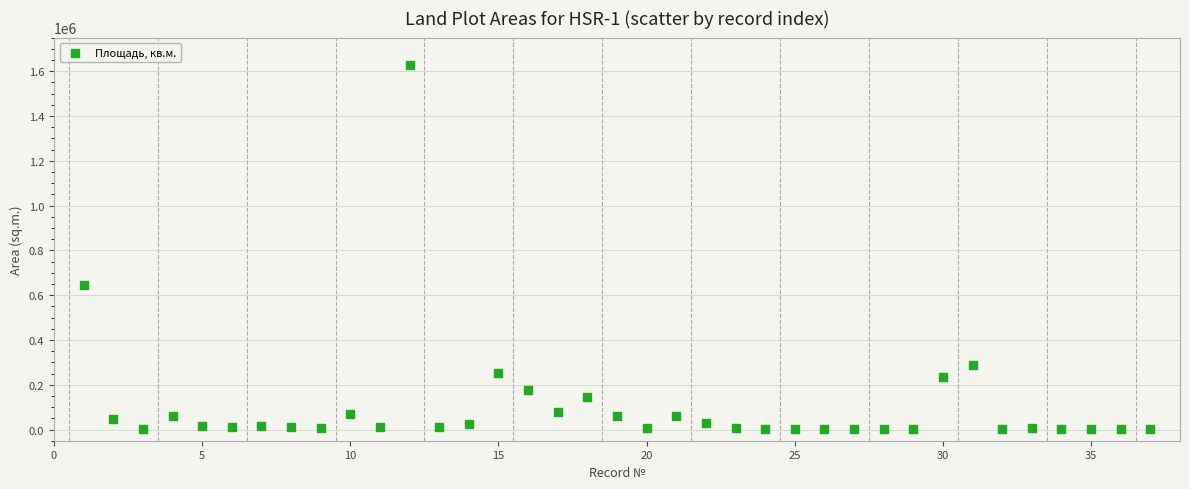

What is the range of X values (max minus min)?

36